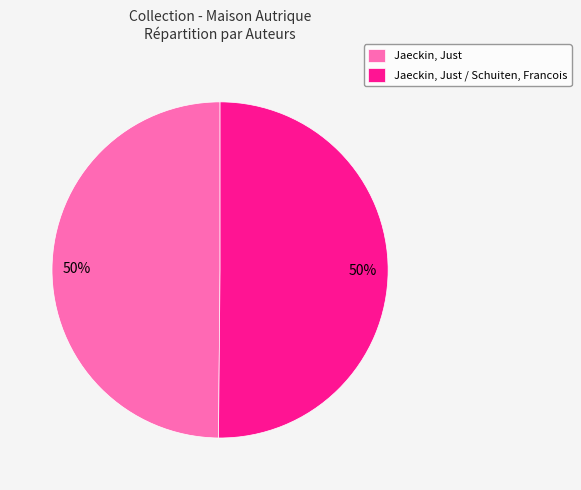

Do Jaeckin, Just / Schuiten, Francois and Jaeckin, Just together represent more than half of the pie?

Yes